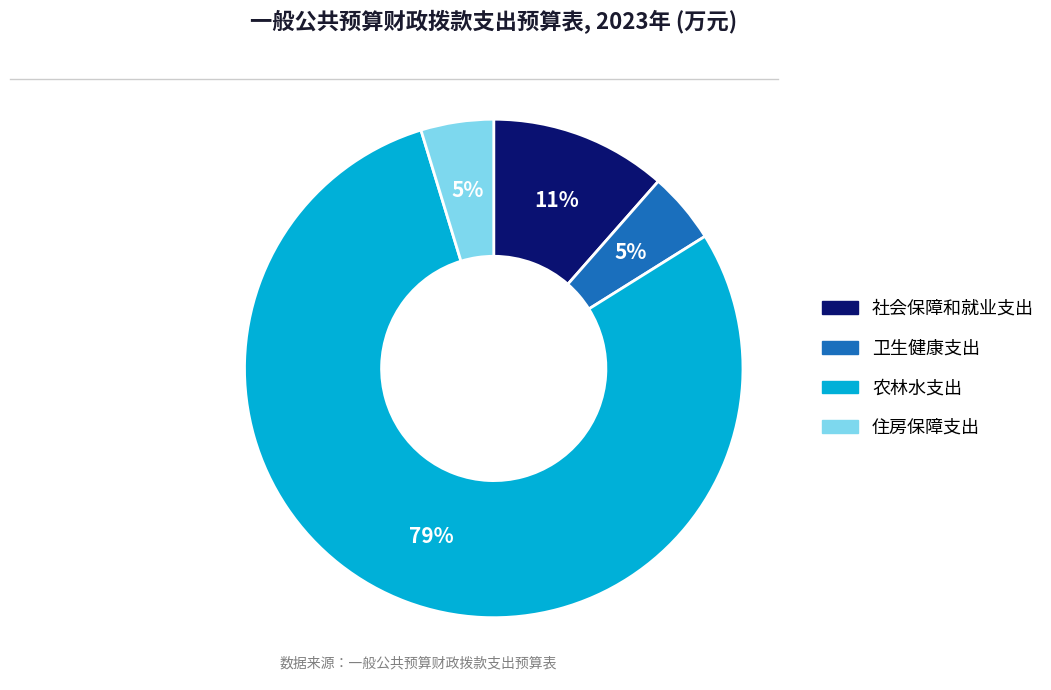

Count the number of slices in the pie.

4